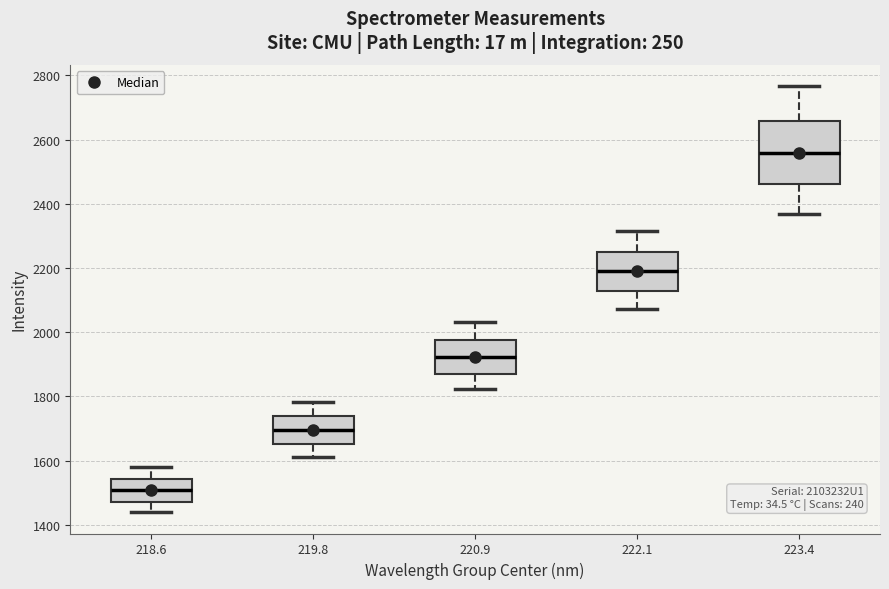

Which box has the highest median line?

223.4